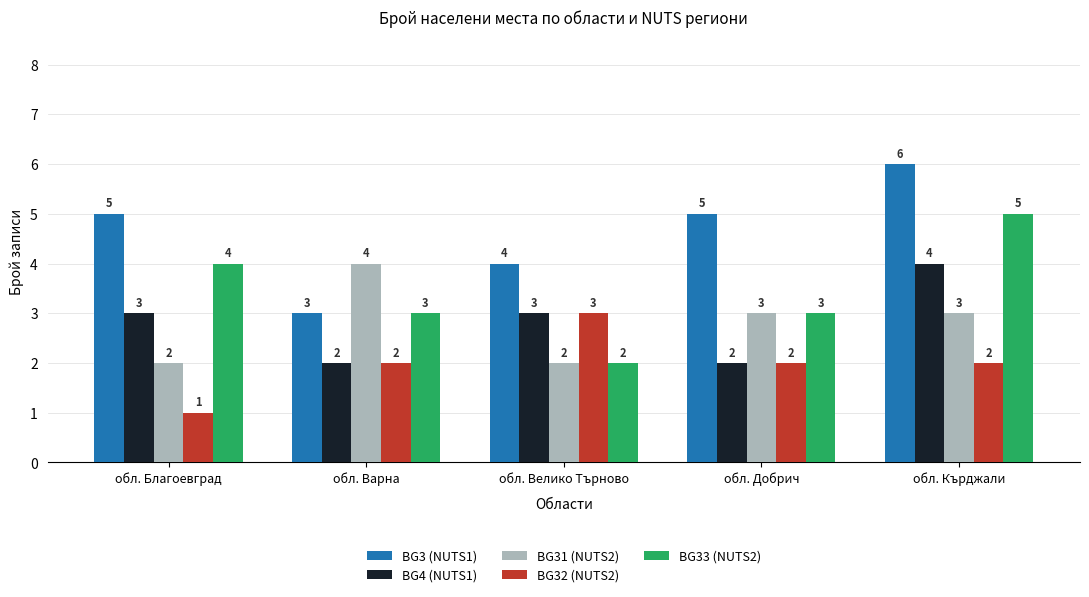

Which series changed the most between обл. Варна and обл. Кърджали?

BG3 (NUTS1)